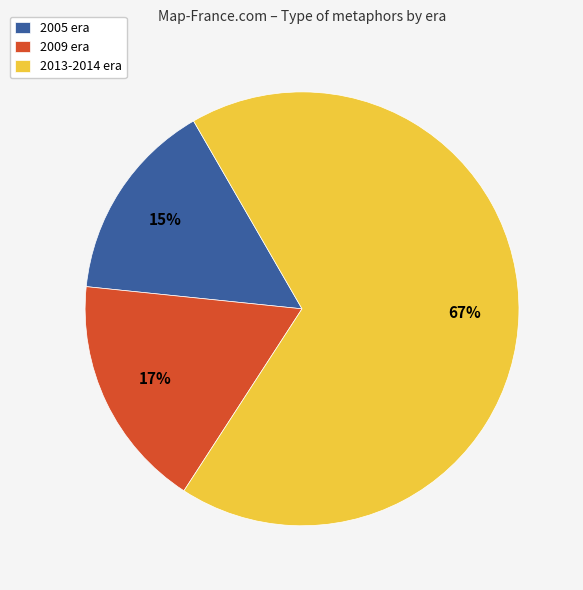

Do 2009 era and 2005 era together represent more than half of the pie?

No